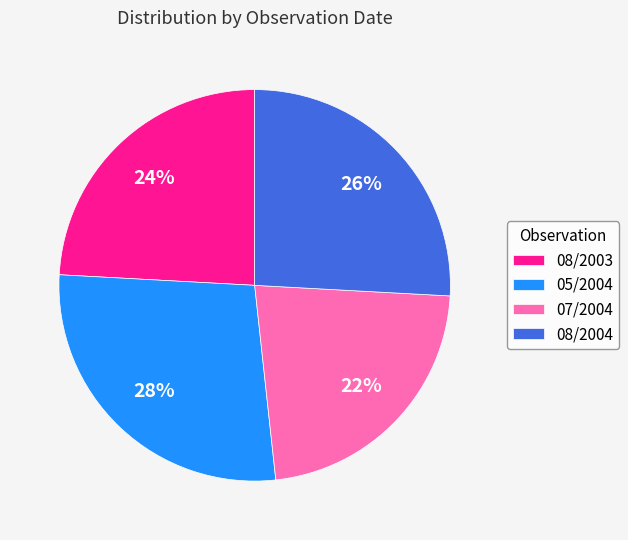

Which category has the biggest portion of the pie?

05/2004